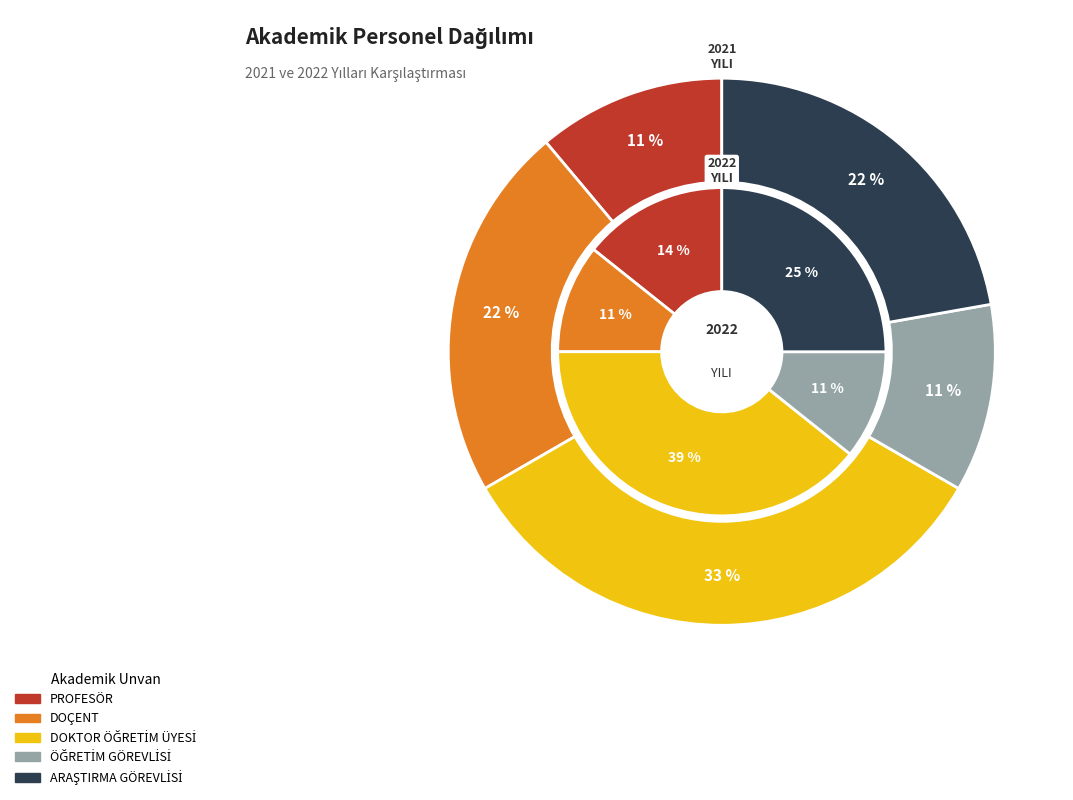

The ÖĞRETİM GÖREVLİSİ slice represents 23% of the pie. True or false?

False